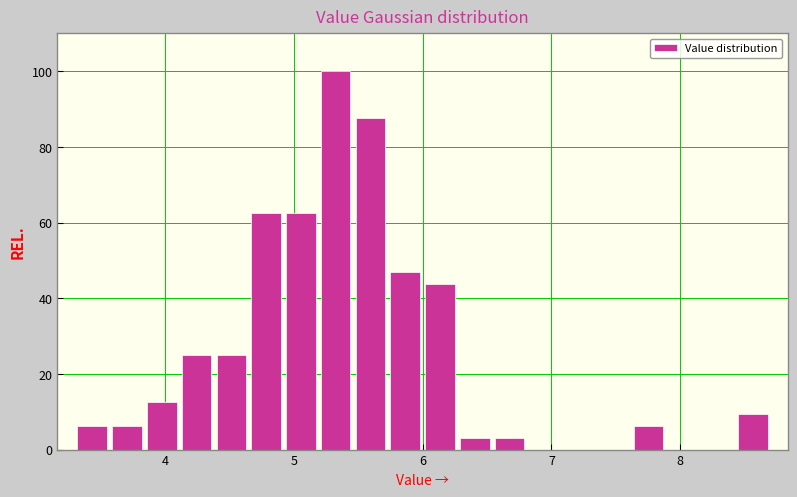

Read against the x-axis, roughly where is the centre of the tallest bar?

5.3